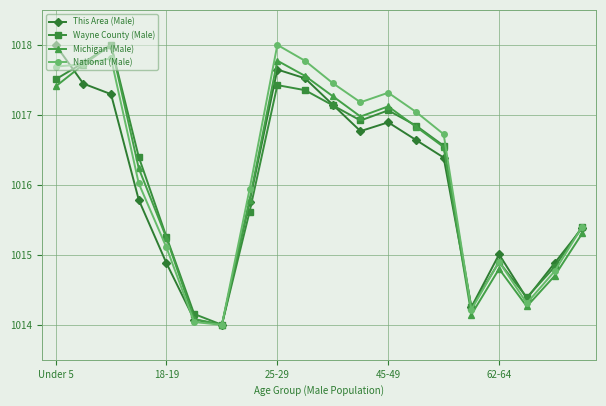

Does the chart display data point markers on the line(s)?

Yes